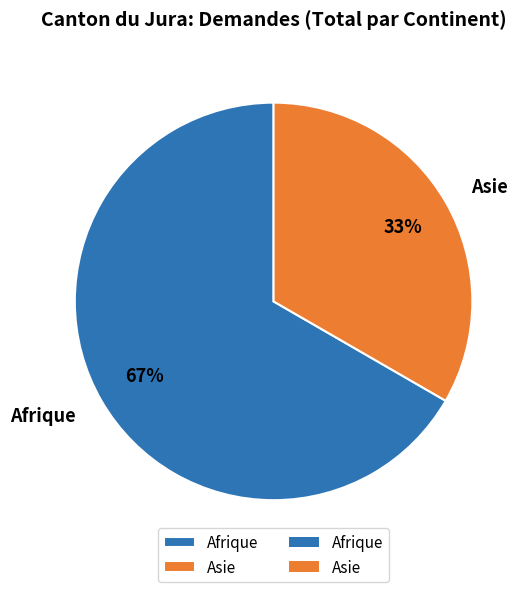

Is the sum of Asie and Afrique greater than half?

Yes